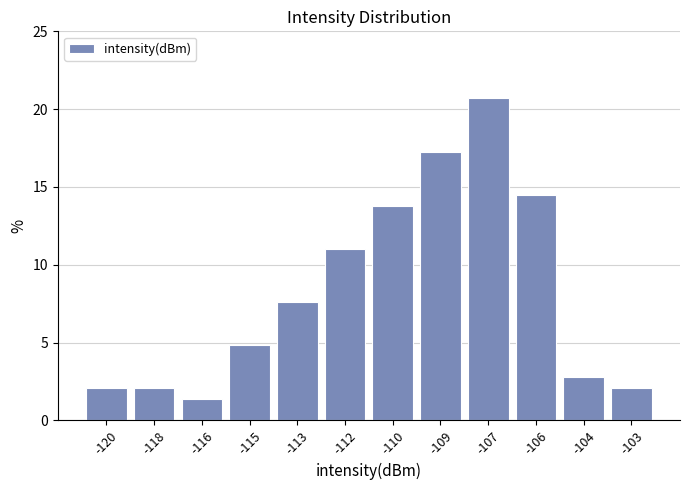

Reading left to right, transcribe all the data shown in this chart.

-120=2.1	-118=2.1	-116=1.4	-115=4.8	-113=7.6	-112=11.0	-110=13.8	-109=17.2	-107=20.7	-106=14.5	-104=2.8	-103=2.1